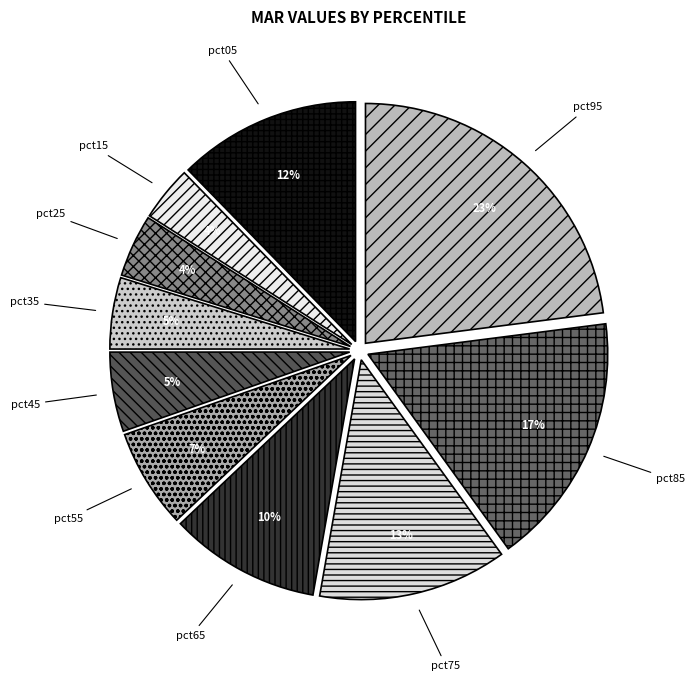

Is there any slice that represents more than half of the pie?

No